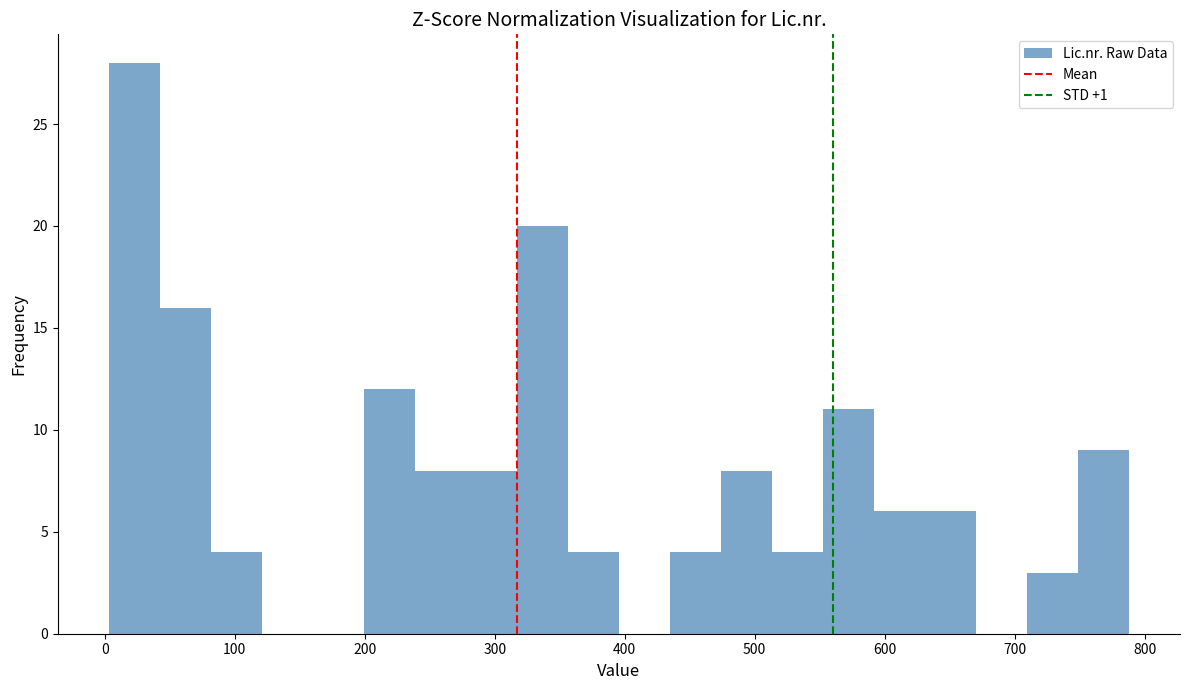

Around what value on the x-axis is the tallest bar? Give the approximate position of its centre, as read against the axis.

20